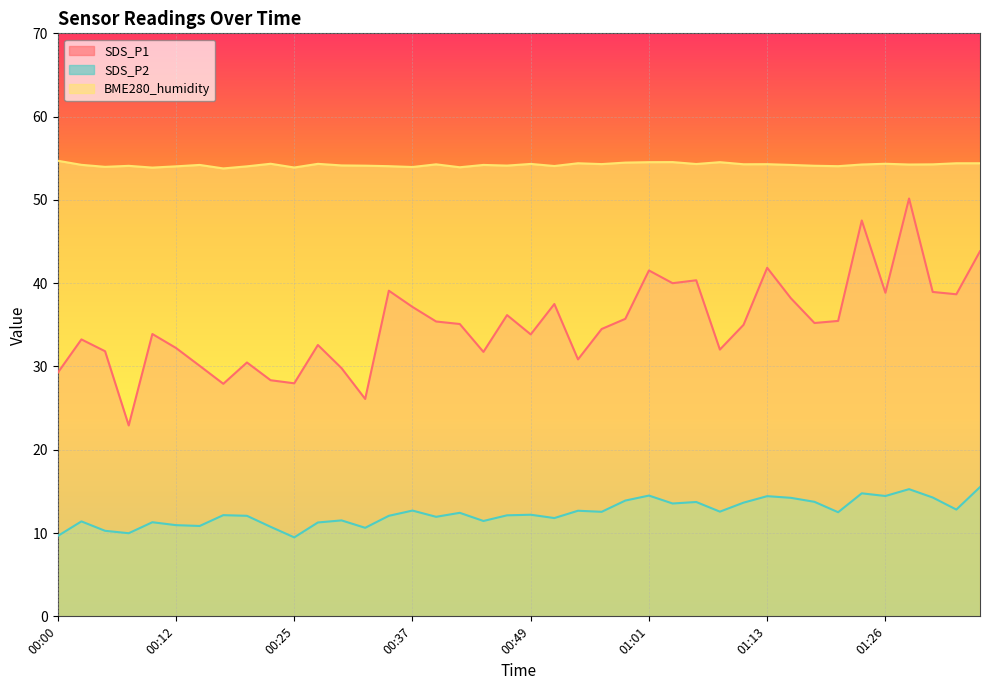

Rank the series by their average value, from highest to lowest.

BME280_humidity, SDS_P1, SDS_P2